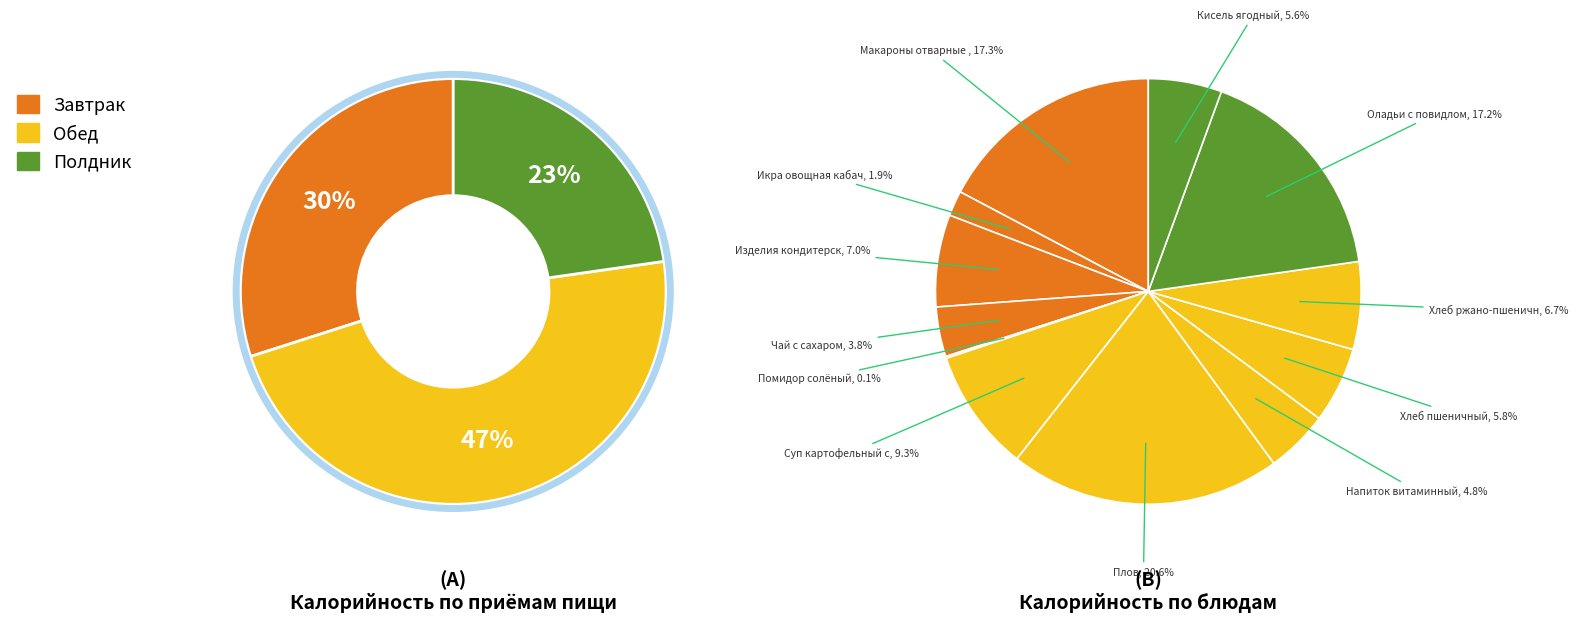

How many slices are in this pie chart?

12